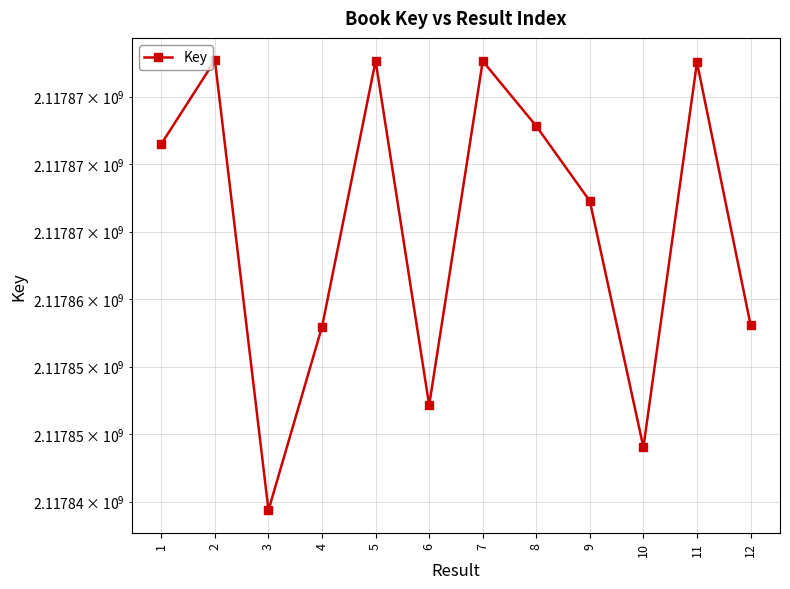

What is the value of the 4th point from the left?

2117857956